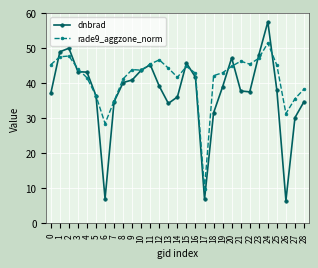

What is the value of the rade9_aggzone_norm point at the 28th from the left?

35.6